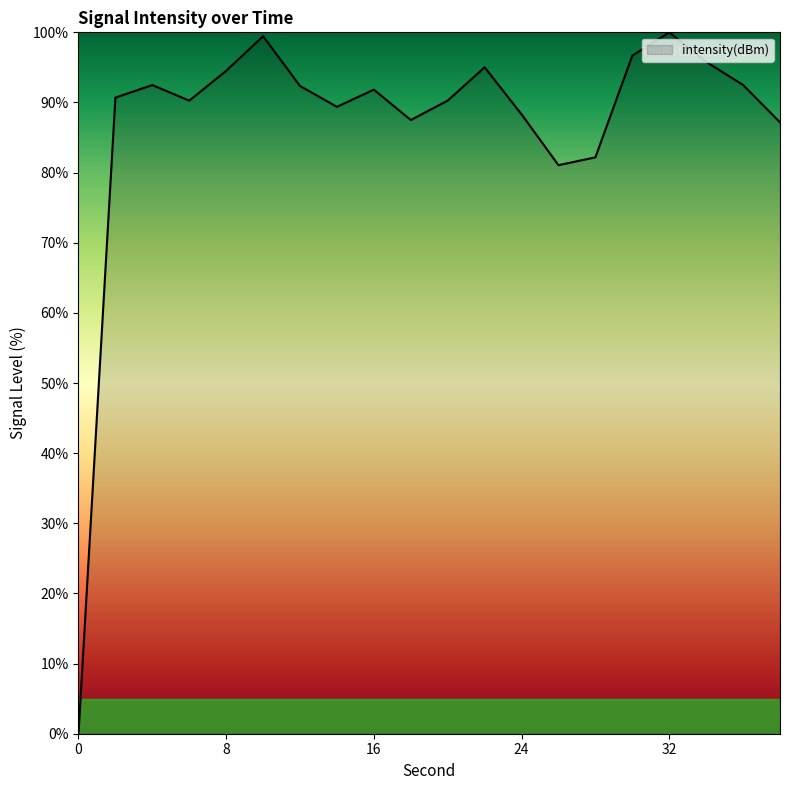

What is the difference between the maximum and minimum values?

100.0